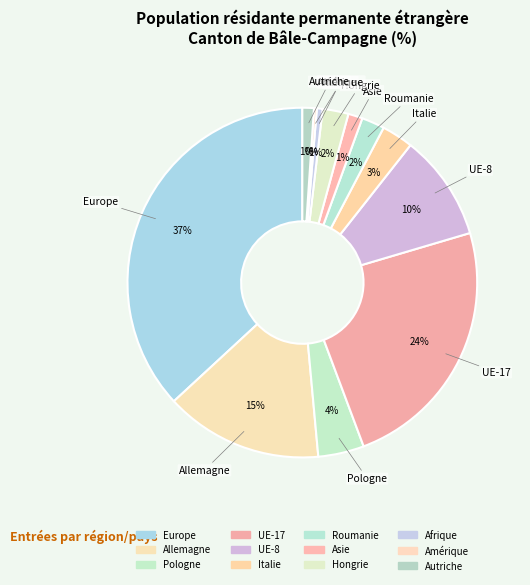

To the nearest percent, what is the difference between the largest and smallest slice percentages?

37%